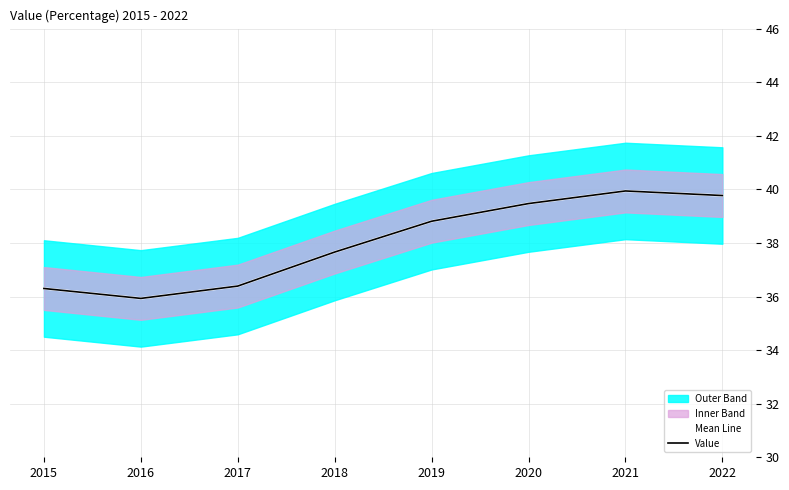

What is the difference between the maximum and minimum values in the Value series?

4.0